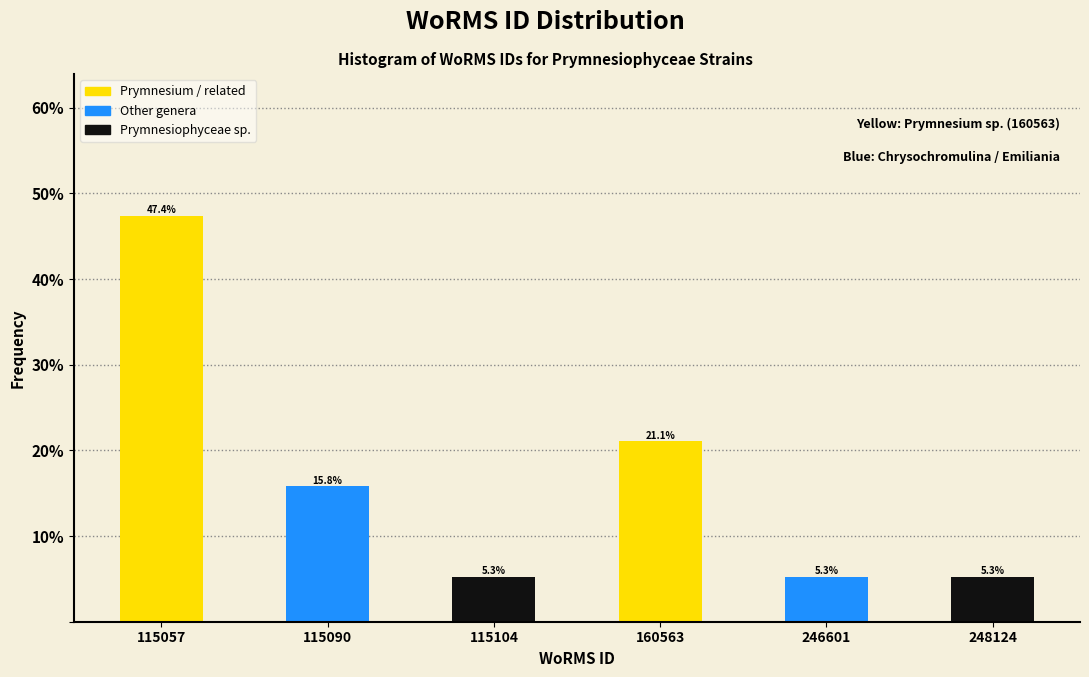

Reading left to right, what are all the values shown in this chart?

47.4	15.8	5.3	21.1	5.3	5.3